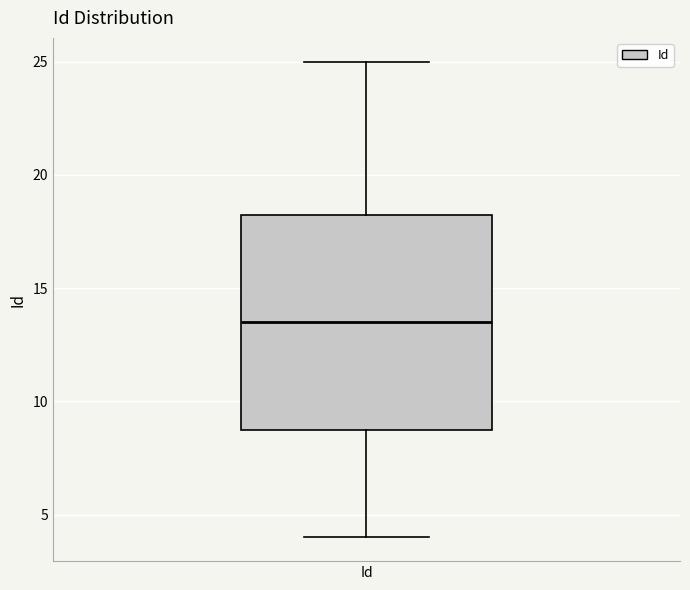

Read this box plot against the y-axis: the position of the median line, the range covered by the box, and the ends of both whiskers. The values are not printed on the chart, so give them approximately, as read against the axis.

median 13.5, box 9.0 to 18.5, whiskers 4.0 to 25.0